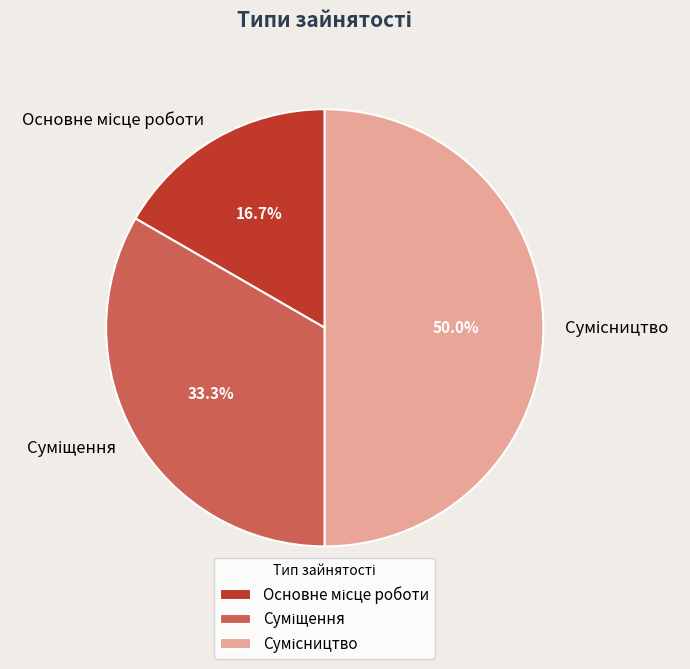

To the nearest percent, what is the average slice percentage?

33%